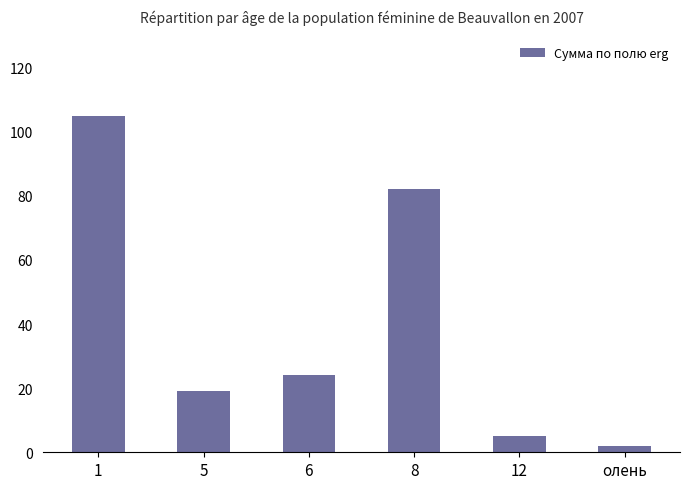

Which has a higher value, 12 or 8?

8